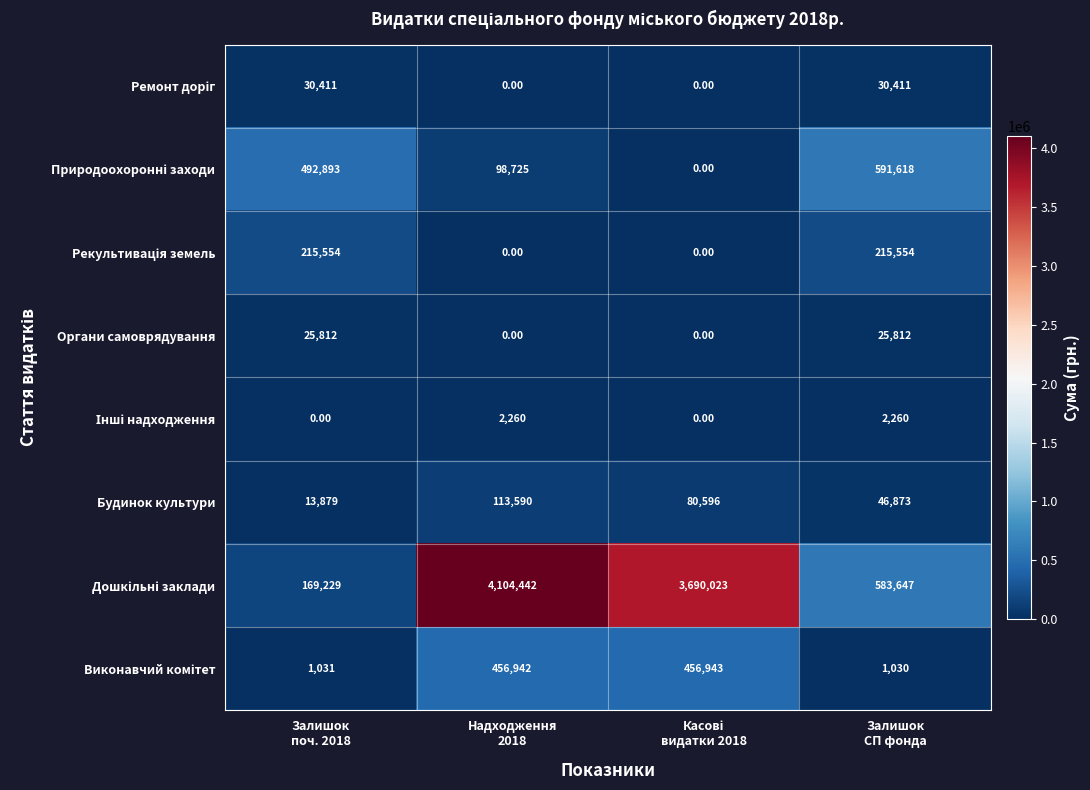

What is the difference between the second highest and minimum values in the Будинок культури series?

66717